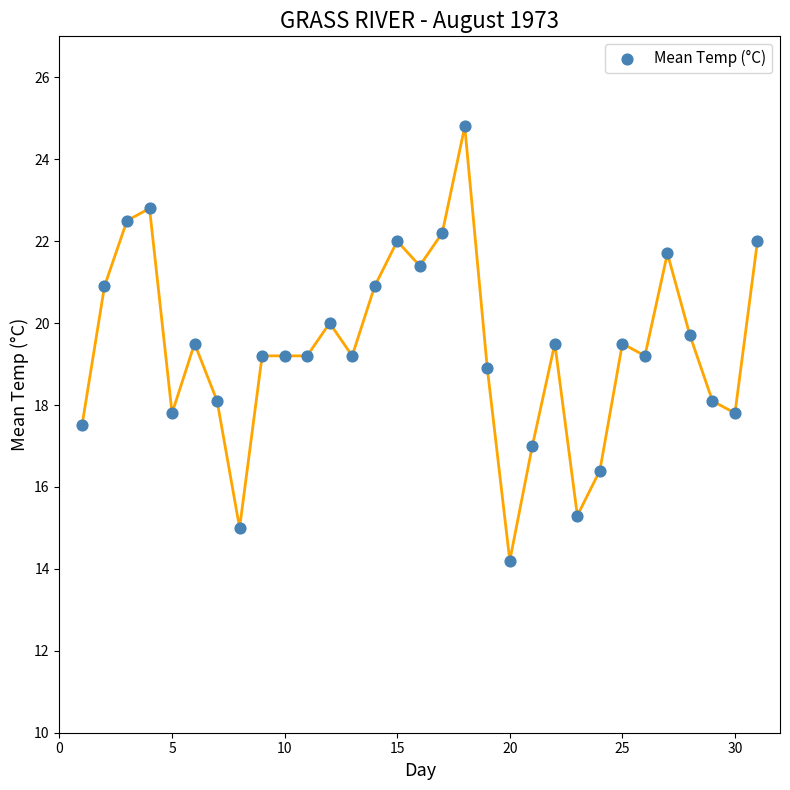

What is the range of Y values (max minus min)?

10.6